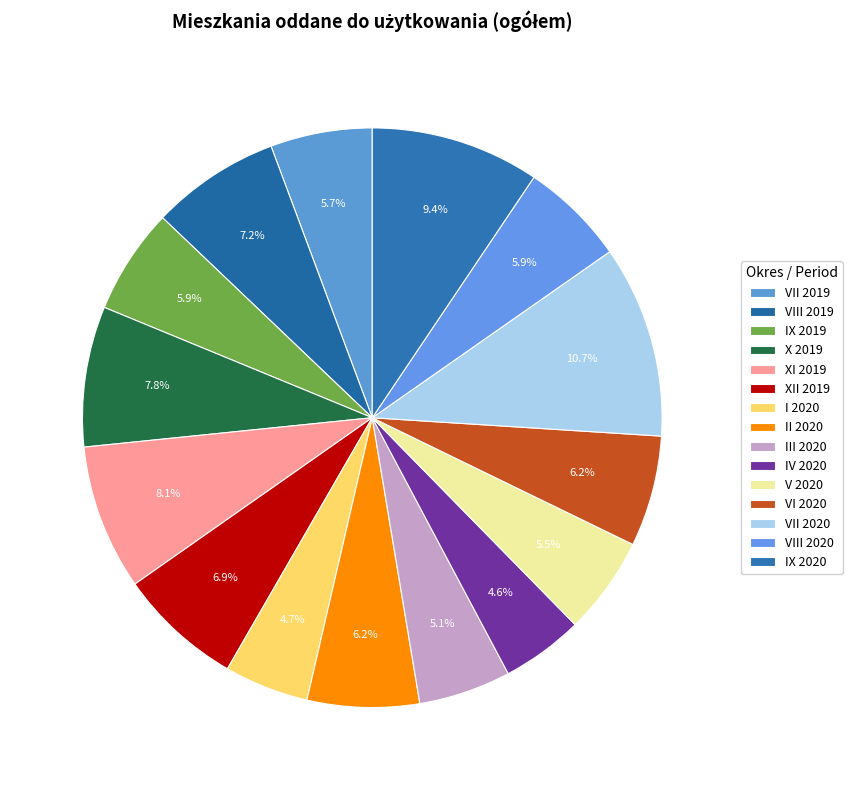

To the nearest percent, what is the combined percentage of XI 2019 and IX 2019?

14%